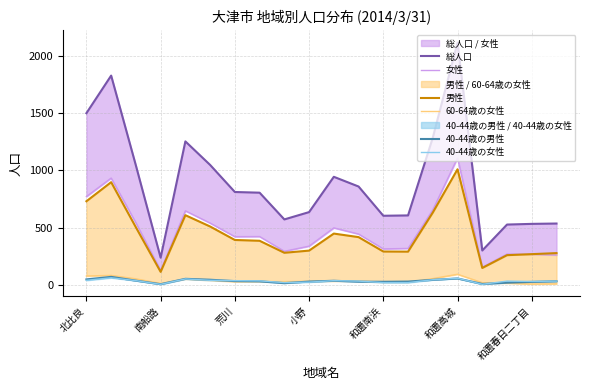

What is the difference between the highest and lowest values at 和邇高城?

2065